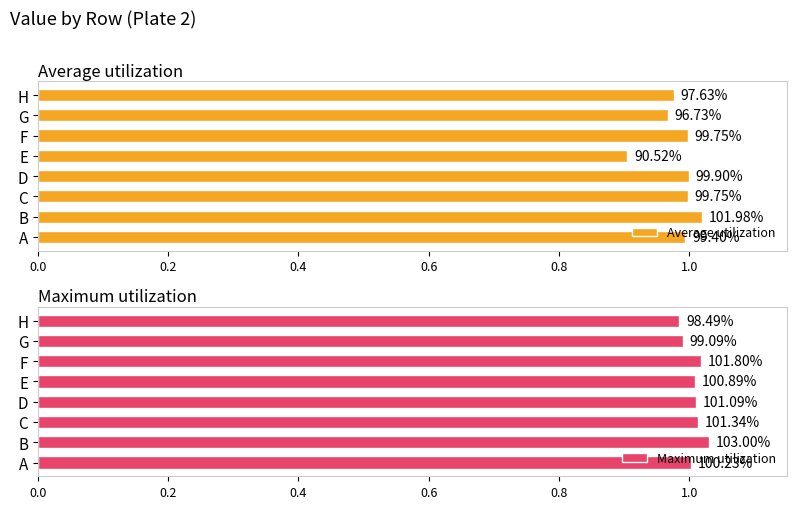

What are all the series names shown in the legend?

Average utilization, Maximum utilization